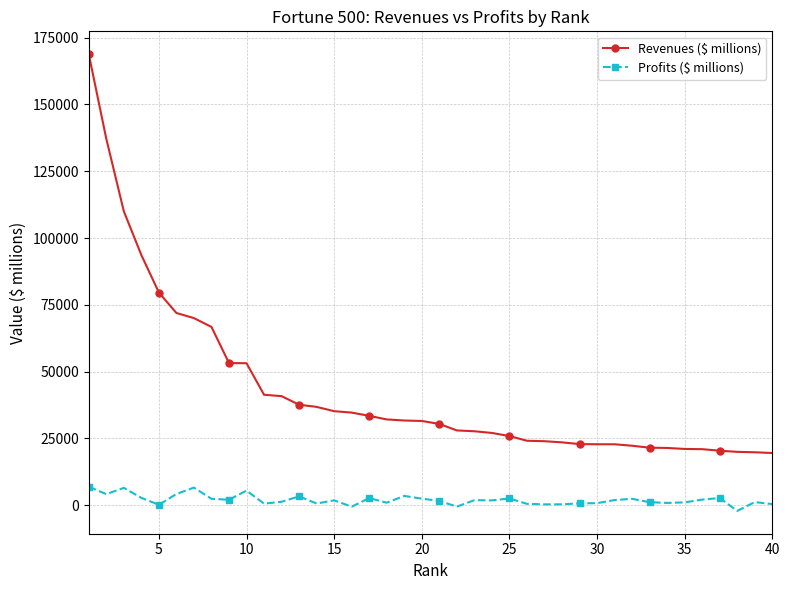

Which series has the largest range (max minus min)?

Revenues ($ millions)